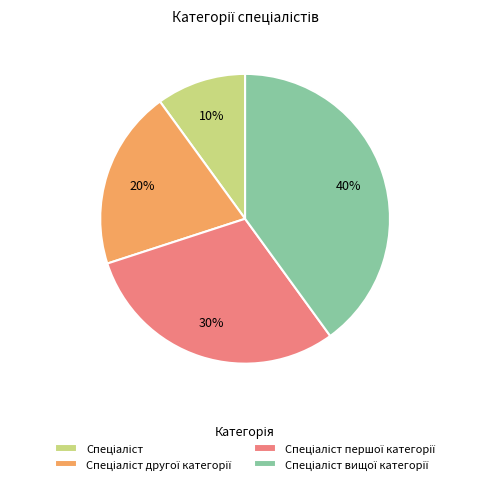

Is there any slice that represents more than half of the pie?

No